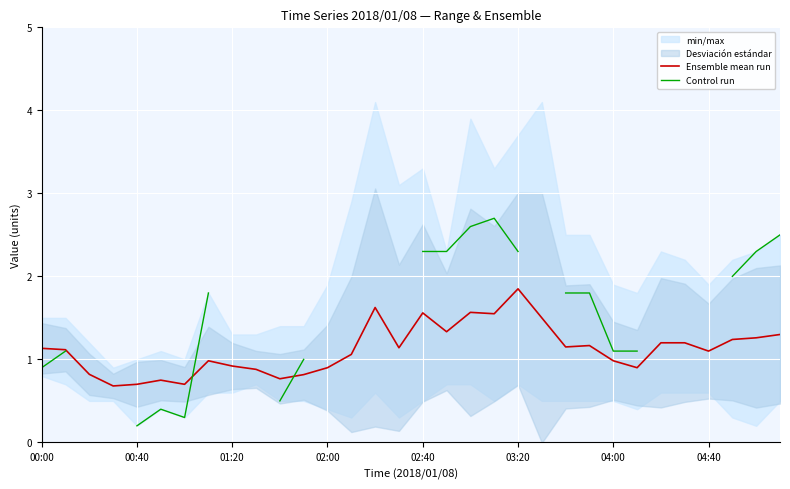

Which series changed the most between 18 and 30?

Ensemble mean run